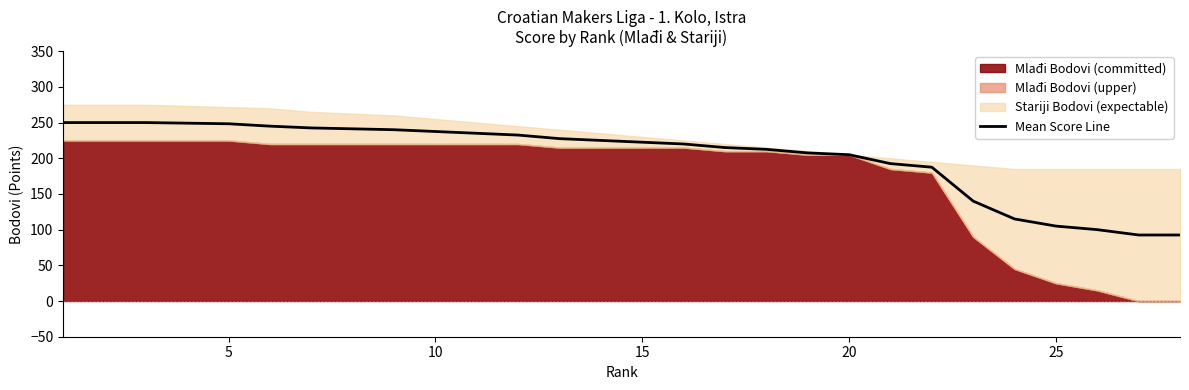

The Mean Score Line series shows 105.0 at 25. True or false?

True